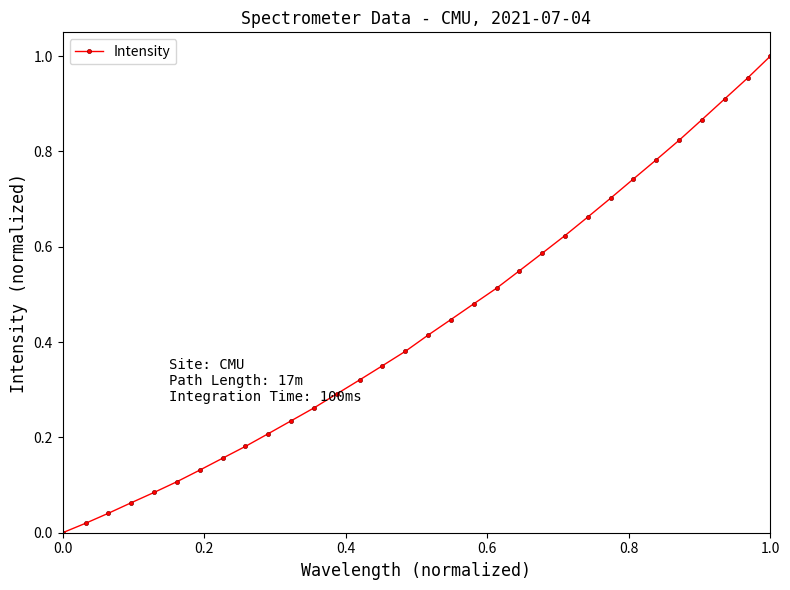

What is the sum of all values?

13.9